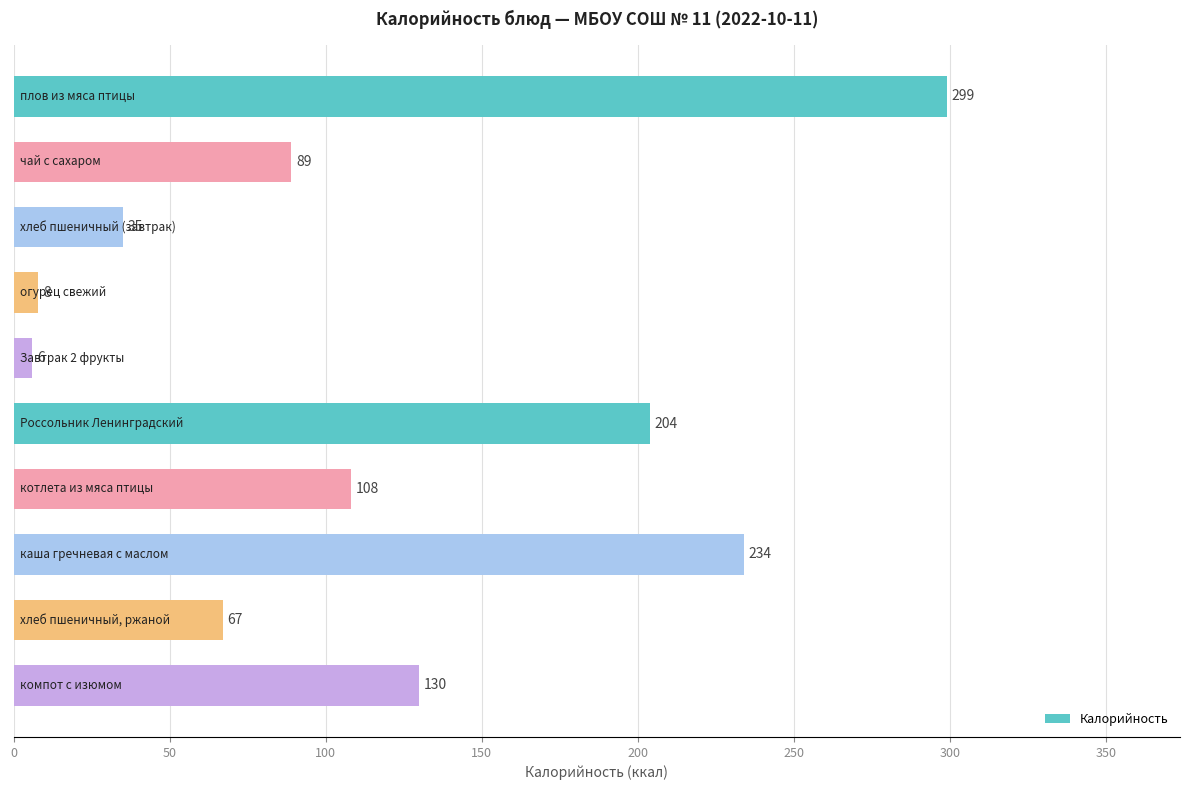

Reading bottom to top, list all the values displayed in this chart.

130	67	234	108	204	6	8	35	89	299